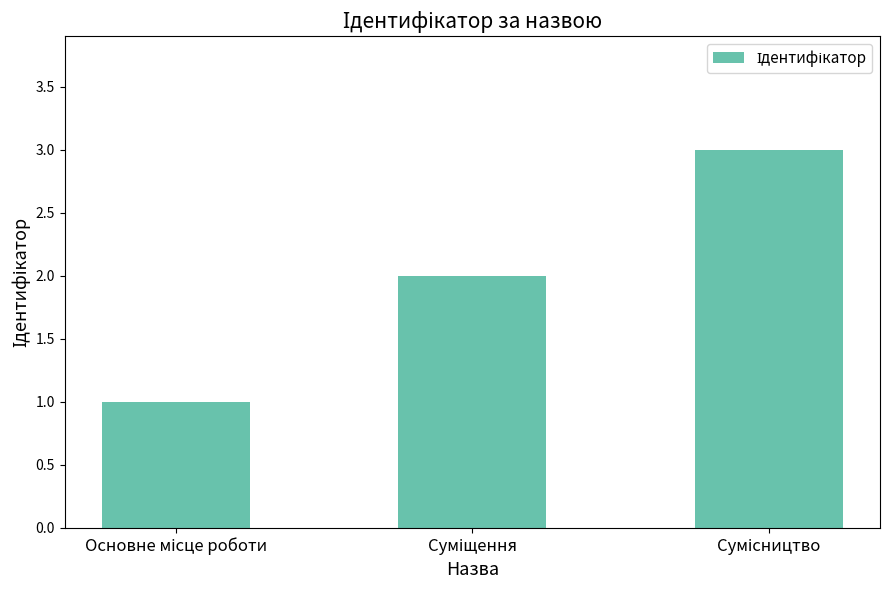

What is the greatest value displayed?

3